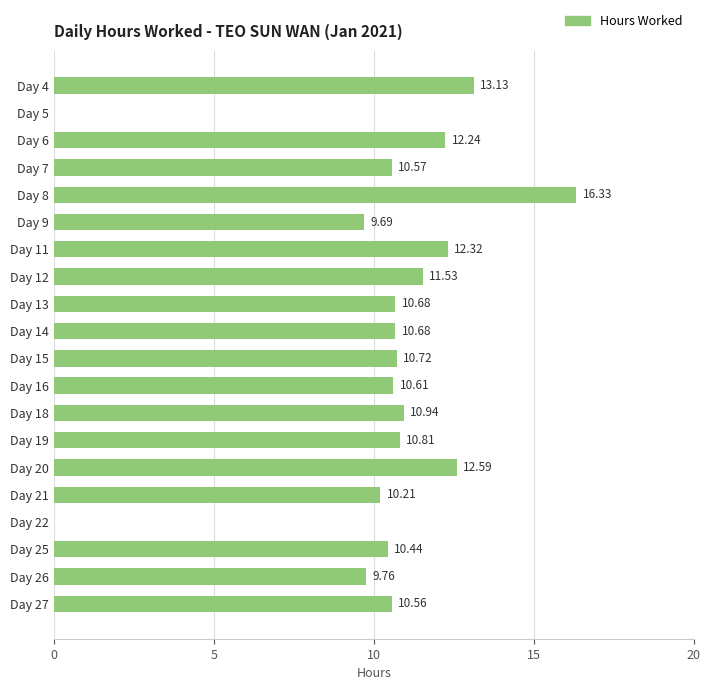

What is the sum of the values at Day 6 and Day 27?

22.8